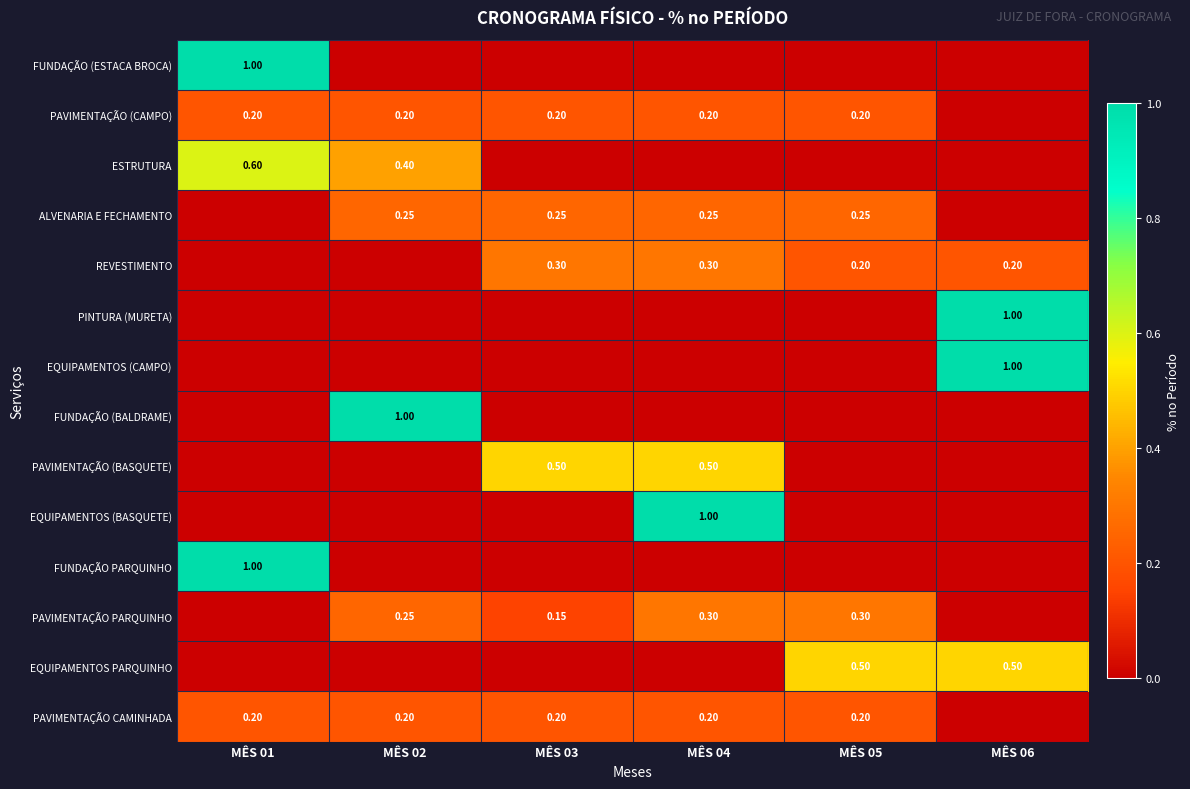

Is the value of PAVIMENTAÇÃO CAMINHADA at MÊS 04 greater than the value of FUNDAÇÃO (BALDRAME) at MÊS 02?

No